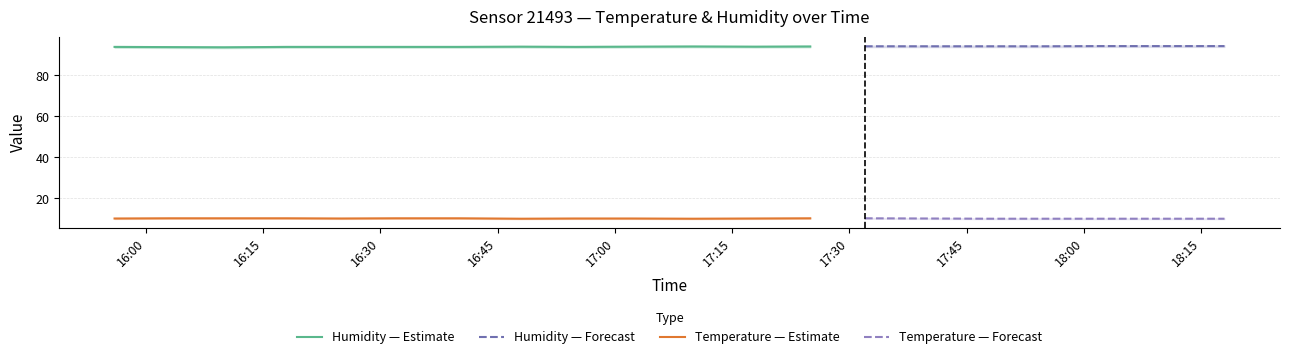

Count the number of categories in the chart.

20